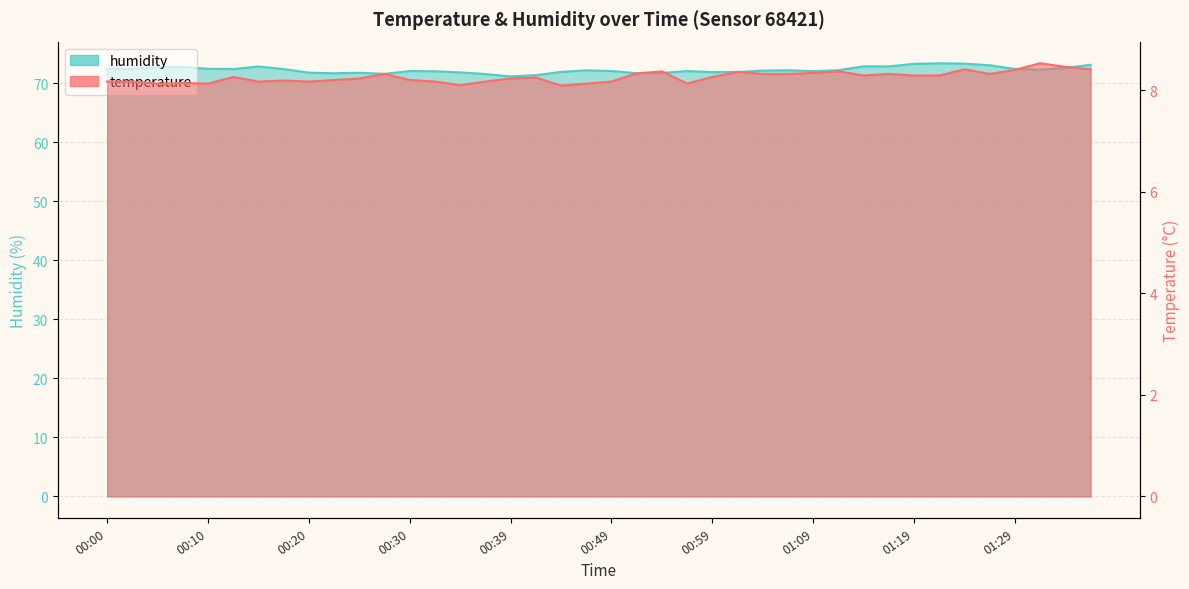

What is the highest value of the humidity series?

73.3